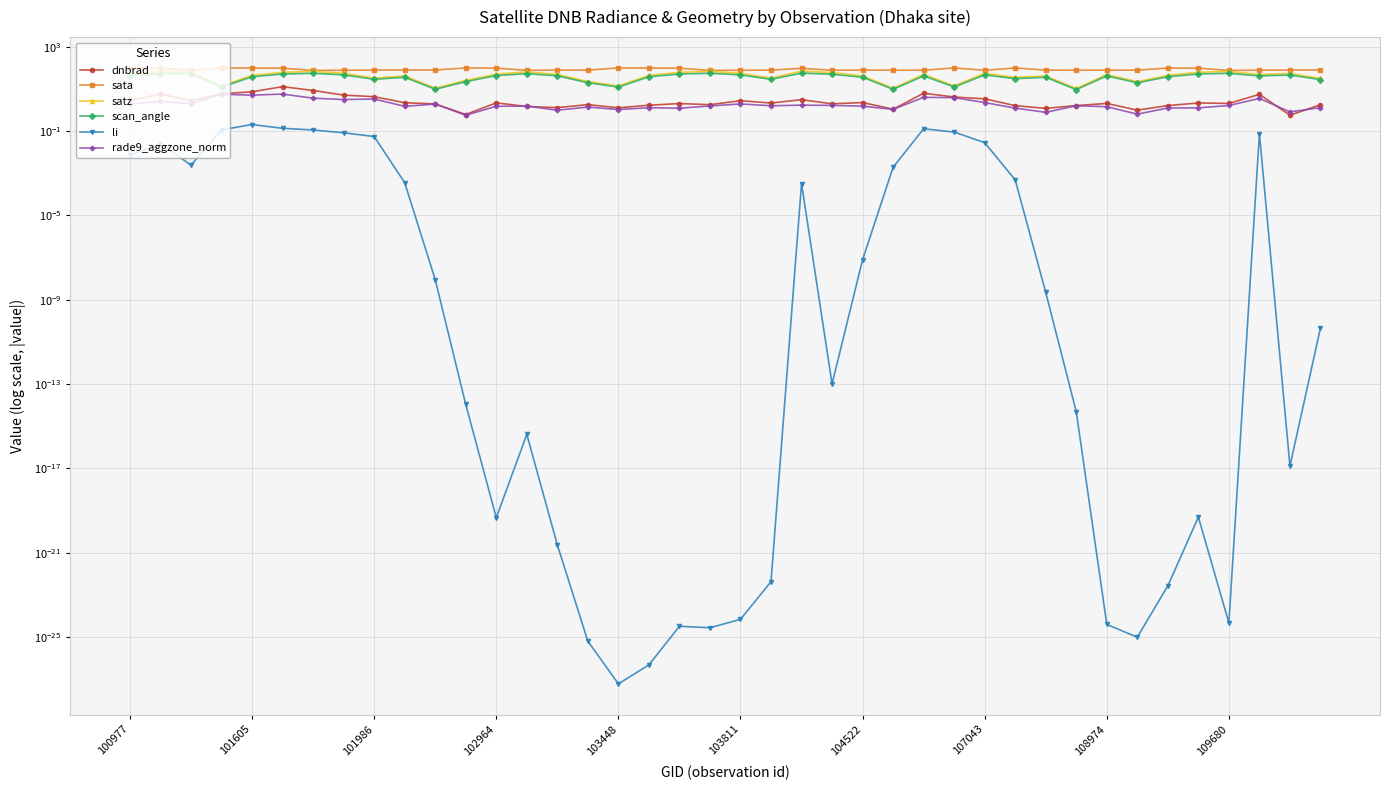

Reading left to right, transcribe all the data shown in this chart.

dnbrad: 2.8	5.6	2.7	5.8	7.2	12.7	8.3	5.0	4.2	2.2	1.9	0.6	2.2	1.5	1.3	1.8	1.3	1.7	2.0	1.8	2.7	2.1	3.1	1.9	2.2	1.1	6.2	4.1	3.4	1.6	1.2	1.6	2.0	1.0	1.6	2.1	2.0	5.5	0.6	1.8
sata: 95.7	94.4	75.1	97.6	96.7	95.1	74.6	76.1	77.2	77.8	77.6	98.1	95.8	75.2	77.2	77.1	97.8	96.9	94.9	74.4	76.0	77.2	93.8	75.9	77.3	76.2	76.5	97.7	75.8	97.4	77.2	76.2	76.9	76.9	96.7	95.3	74.2	76.9	77.5	78.6
satz: 50.0	64.8	63.3	13.6	43.0	60.7	67.0	54.0	32.2	40.8	10.8	24.8	49.9	63.3	48.0	22.1	13.7	43.0	60.7	67.0	54.0	32.2	68.5	59.0	40.7	10.7	47.9	13.8	53.9	34.9	40.6	10.4	47.8	21.8	43.3	60.9	66.8	47.5	53.3	31.1
scan_angle: 42.7	53.3	52.3	12.1	37.1	50.5	54.6	45.7	28.2	35.4	9.5	21.8	42.7	52.3	41.2	19.5	12.1	37.1	50.5	54.6	45.7	28.1	55.5	49.4	35.3	9.4	41.1	12.2	45.7	30.4	35.2	9.2	41.0	19.2	37.4	50.6	54.5	40.8	45.2	27.2
li: 0.0	0.0	0.0	0.1	0.2	0.1	0.1	0.1	0.1	0.0	0.0	0.0	0.0	0.0	0.0	0.0	0.0	0.0	0.0	0.0	0.0	0.0	0.0	0.0	0.0	0.0	0.1	0.1	0.0	0.0	0.0	0.0	0.0	0.0	0.0	0.0	0.0	0.1	0.0	0.0
rade9_aggzone_norm: 1.9	2.6	2.0	5.5	5.0	5.6	3.6	3.1	3.3	1.5	1.9	0.6	1.5	1.5	1.0	1.4	1.0	1.3	1.2	1.5	1.9	1.6	1.7	1.6	1.5	1.1	3.9	3.8	2.2	1.2	0.8	1.6	1.4	0.6	1.2	1.3	1.6	3.5	0.8	1.3